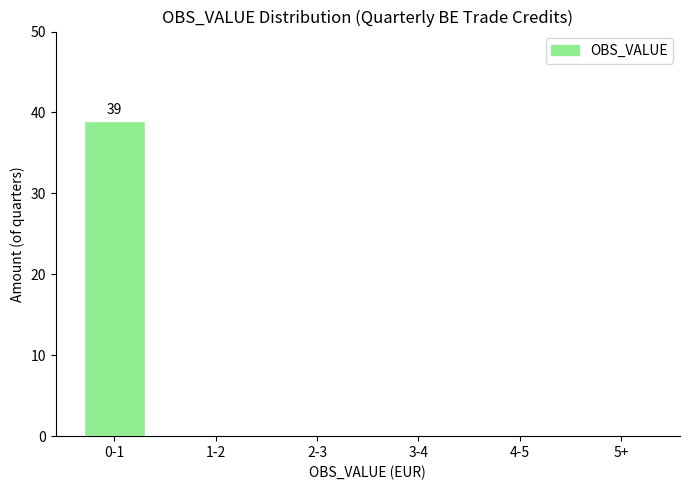

Reading left to right, extract all data points from this chart.

0-1=39	1-2=0	2-3=0	3-4=0	4-5=0	5+=0